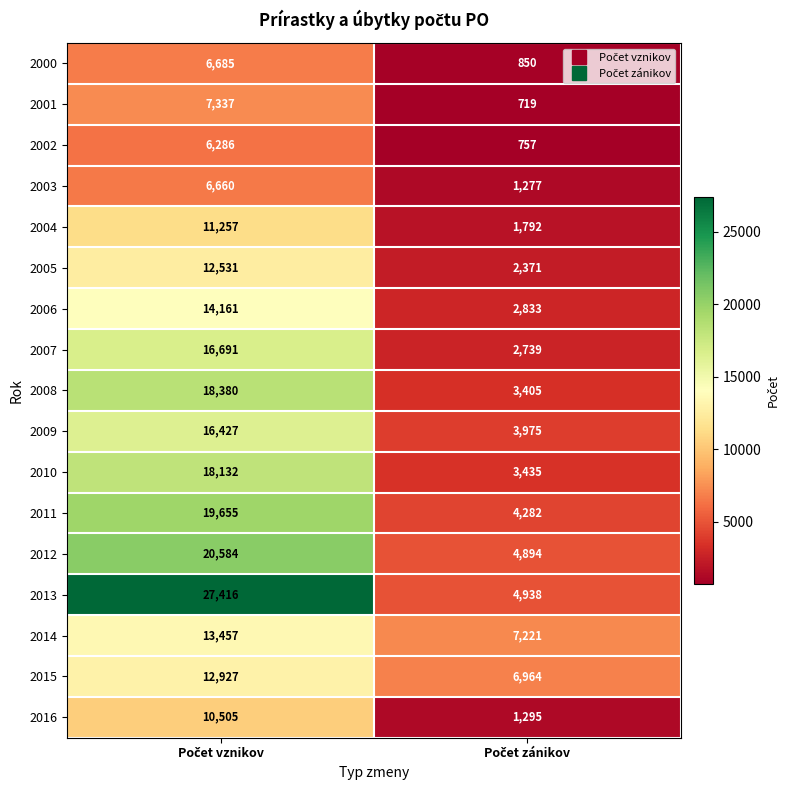

What is the greatest value displayed?

27416